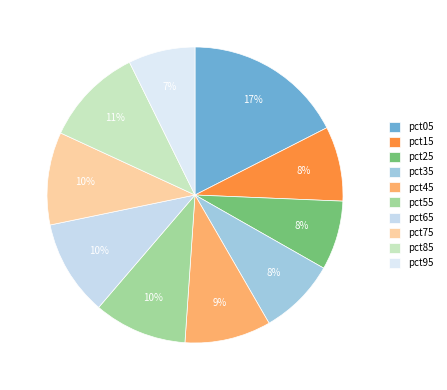

To the nearest percent, what percentage of the pie is pct95?

7%